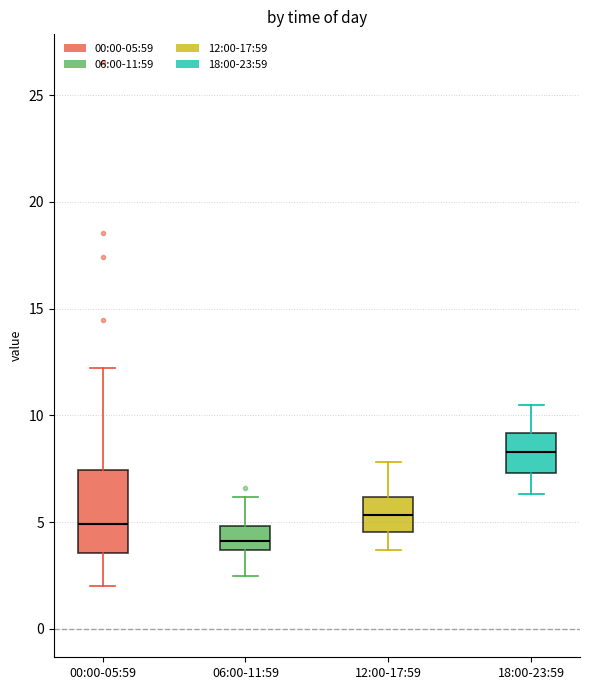

Where does the median line of the box for 18:00-23:59 sit on the y-axis? The values are not printed on the chart, so give them approximately, as read against the axis.

8.5